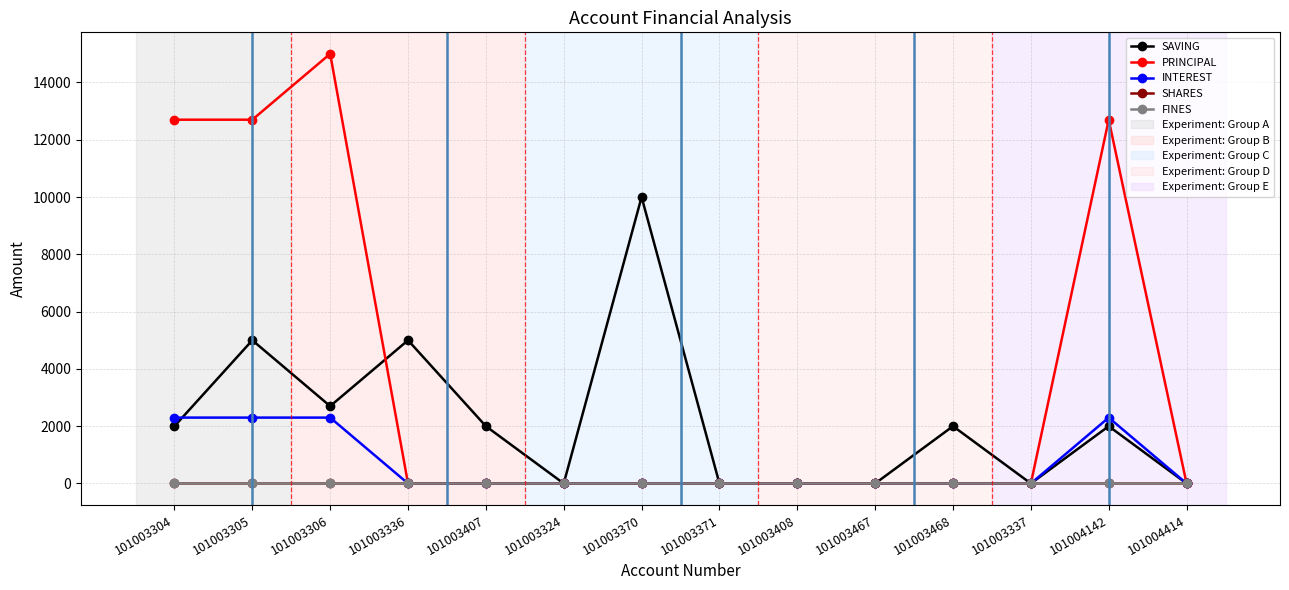

Reading left to right, list all the values displayed in this chart.

SAVING: 2000	5000	2700	5000	2000	0	10000	0	0	0	2000	0	2000	0
PRINCIPAL: 12700	12700	15000	0	0	0	0	0	0	0	0	0	12700	0
INTEREST: 2300	2300	2300	0	0	0	0	0	0	0	0	0	2300	0
SHARES: 0	0	0	0	0	0	0	0	0	0	0	0	0	0
FINES: 0	0	0	0	0	0	0	0	0	0	0	0	0	0